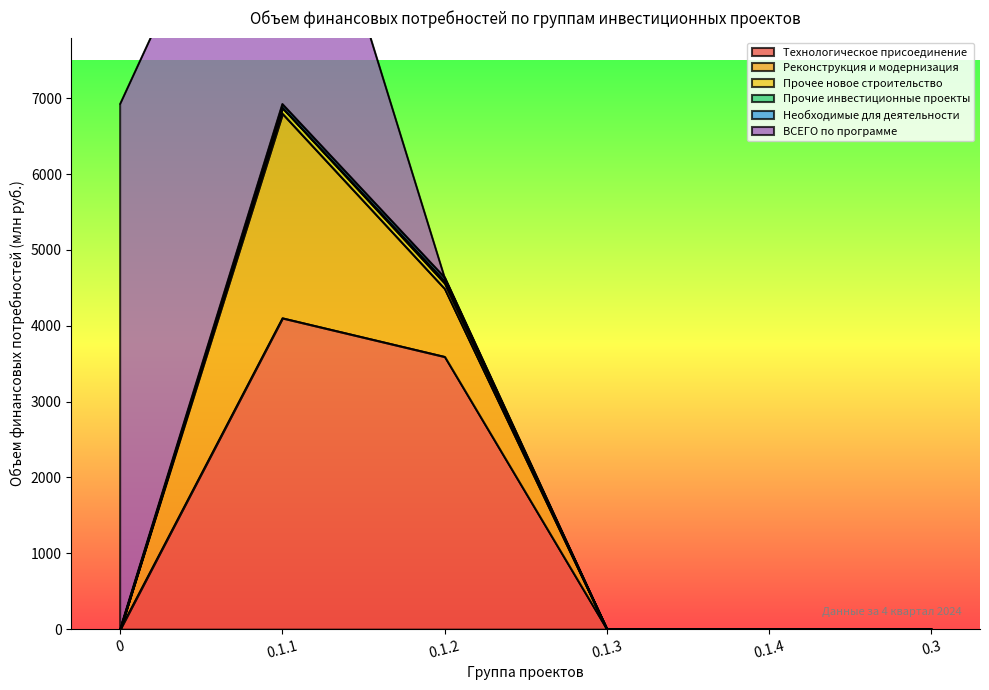

What is the label of the 1st point from the right?

0.3